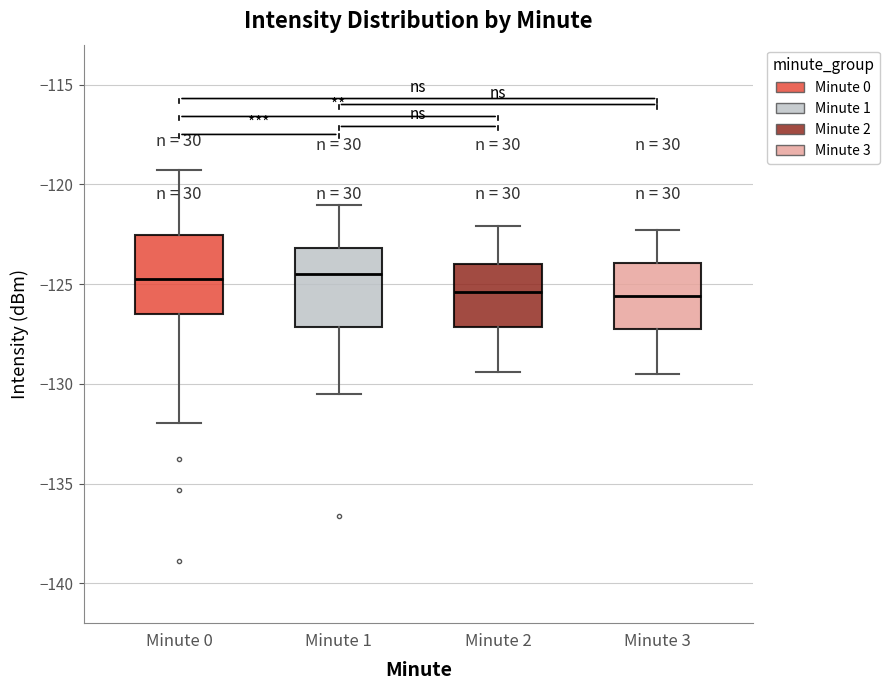

Where does the upper whisker of the box for Minute 3 end on the y-axis? The values are not printed on the chart, so give them approximately, as read against the axis.

-122.5